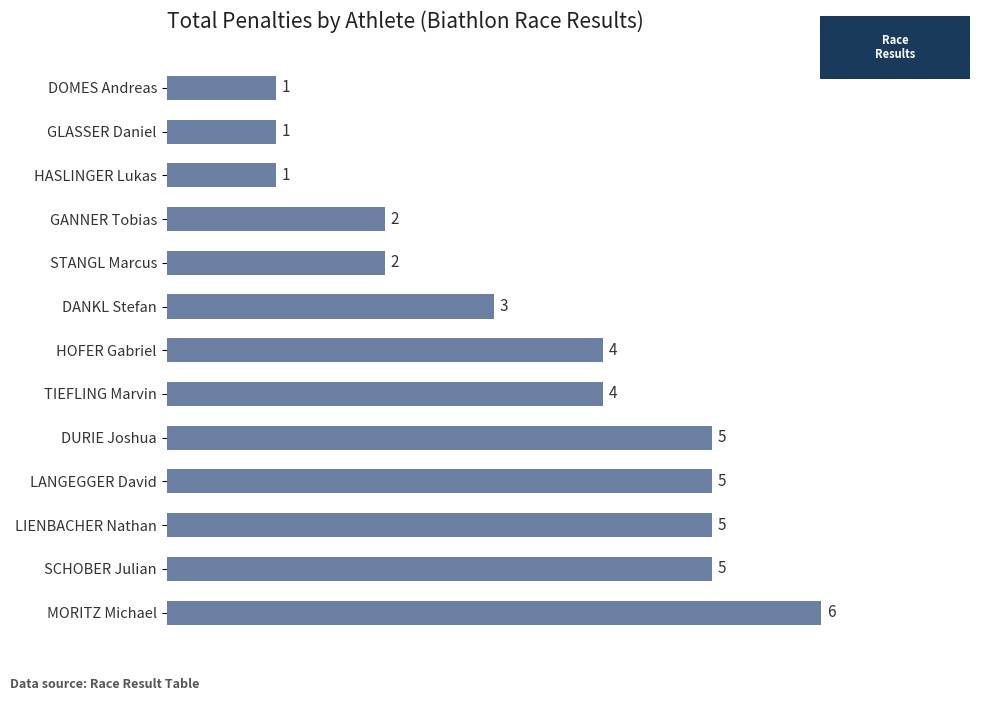

What is the difference between the maximum and second lowest values?

5